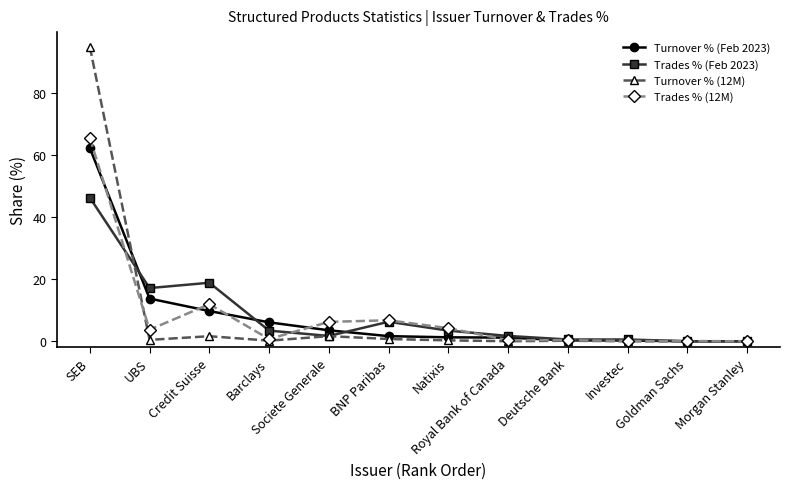

What is the greatest value displayed?

94.9